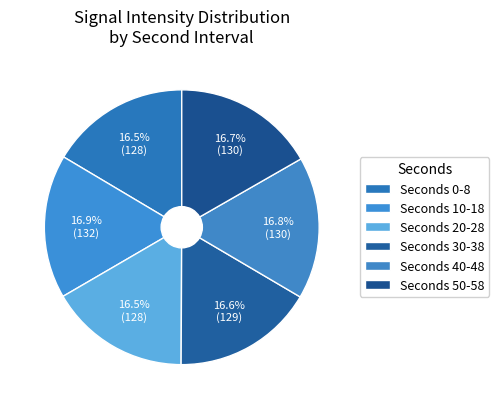

How many slices are in this pie chart?

6